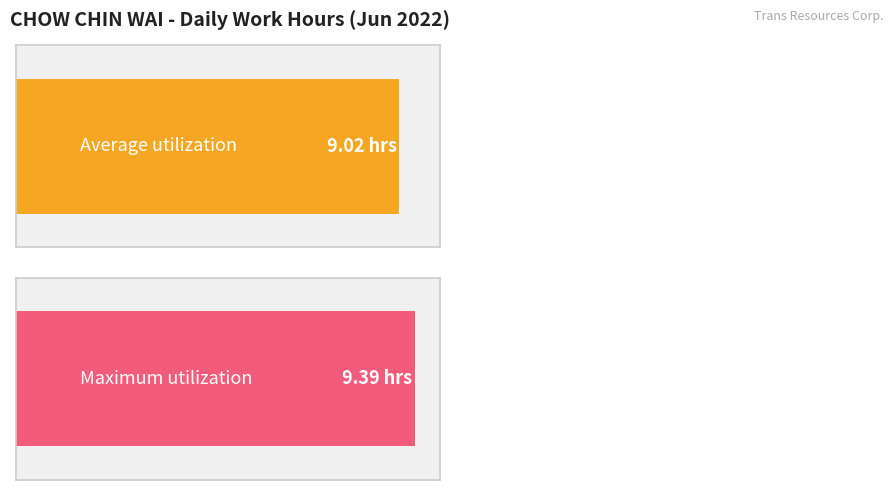

The chart shows a value of 12.5 at 10-Fri. True or false?

False